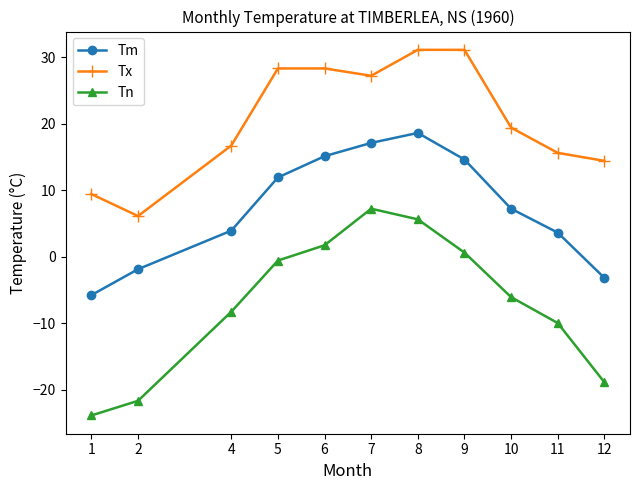

True or false: Tx has a value of 9.8 at 2.

False